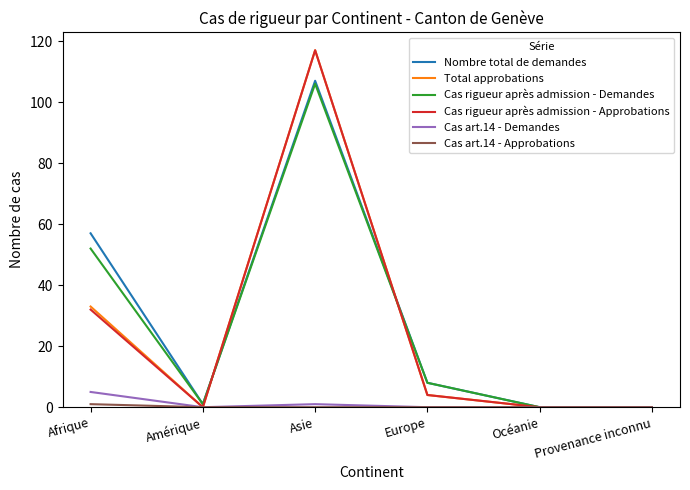

What position from the right is Europe?

3